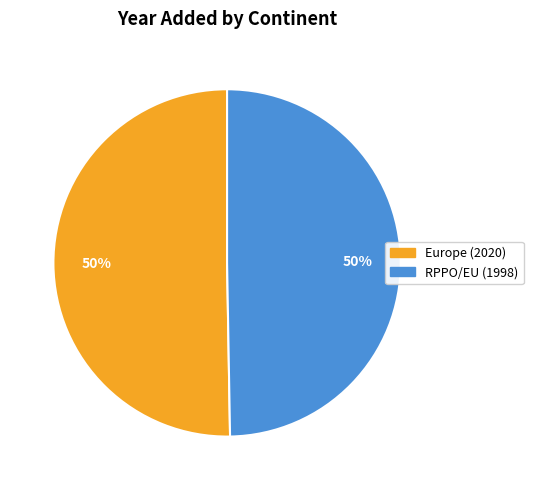

To the nearest percent, what is the combined percentage of Europe and RPPO/EU?

100%